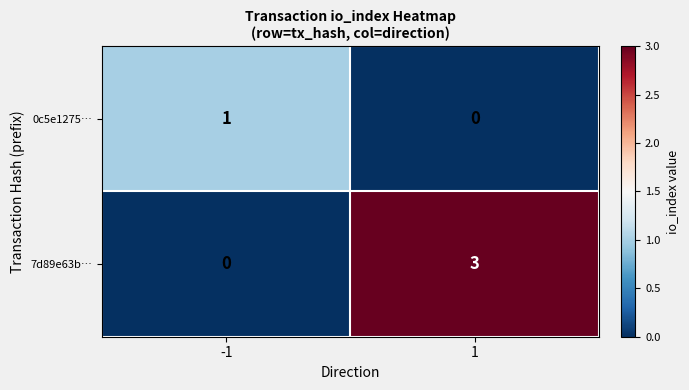

What is the sum of the 7d89e63b… values at -1 and 1?

3